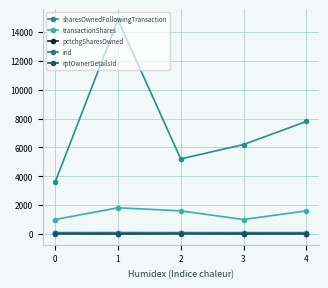

Which series changed the most between 1 and 3?

sharesOwnedFollowingTransaction